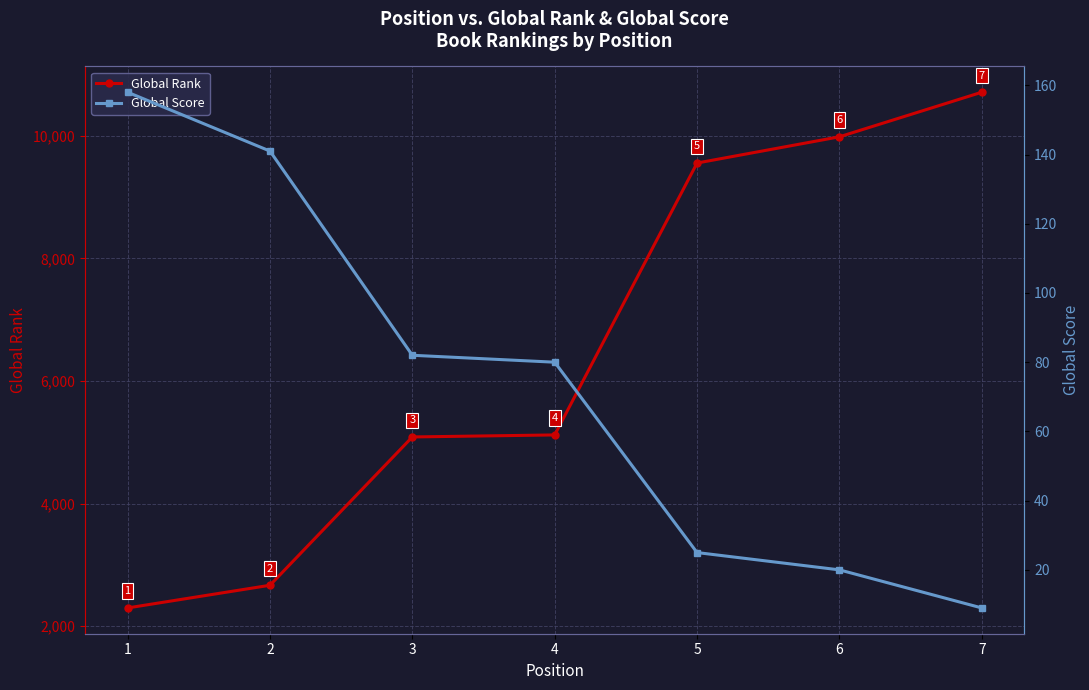

How many lines are shown in the chart?

2